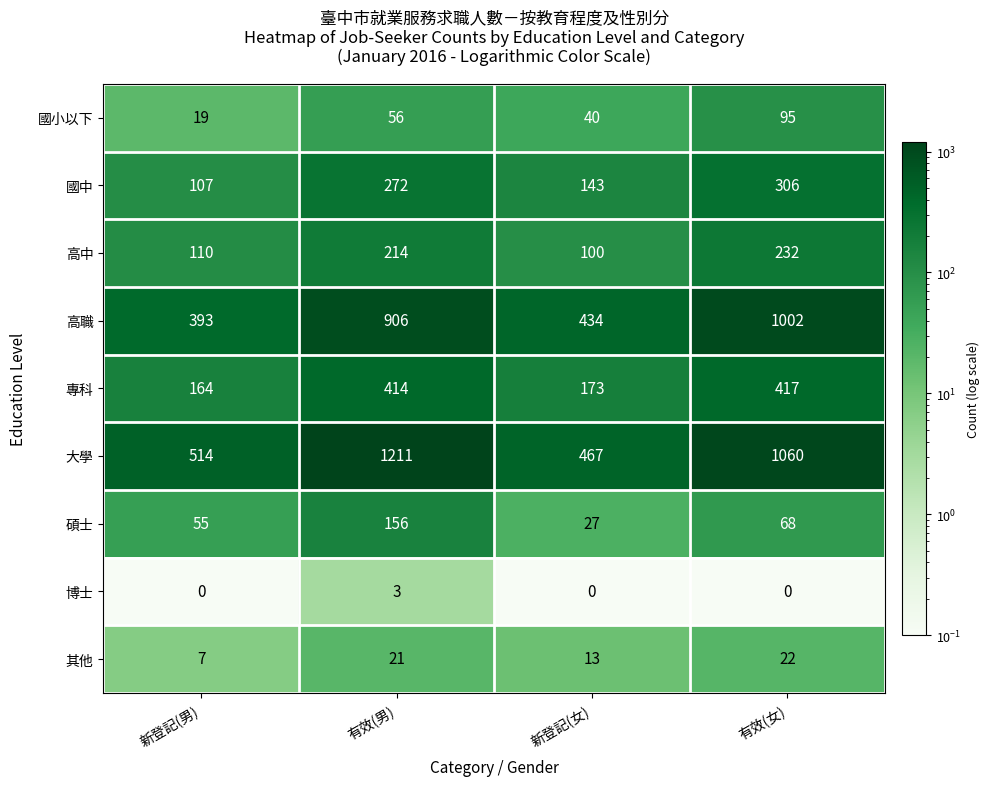

Which series has the largest range (max minus min)?

大學